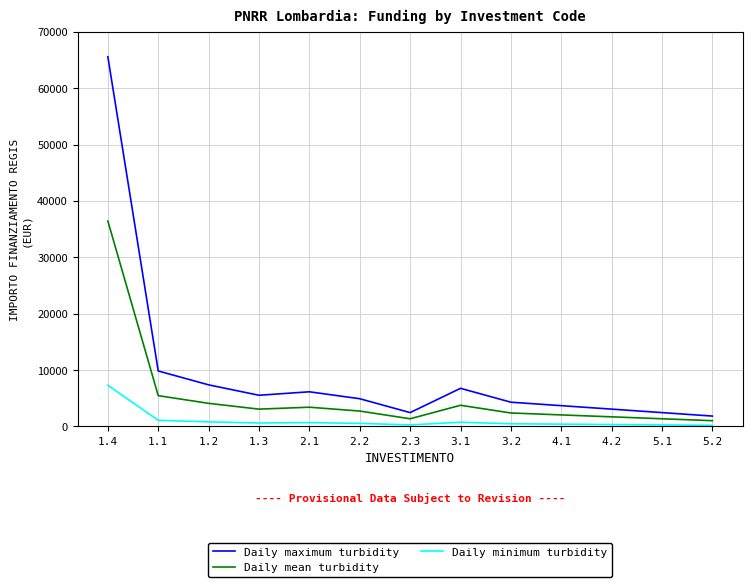

Does the chart have visible grid lines?

Yes